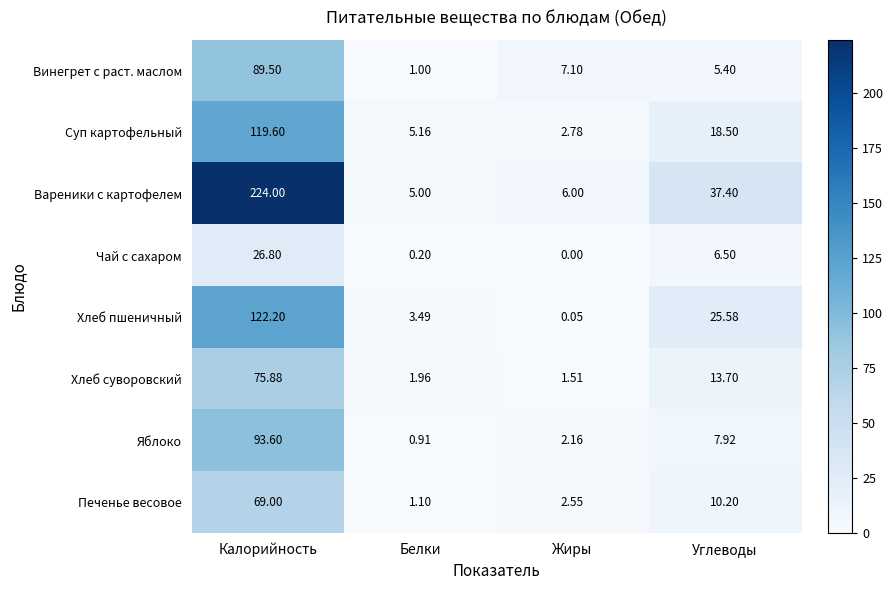

Which series has the widest spread of values?

Вареники с картофелем